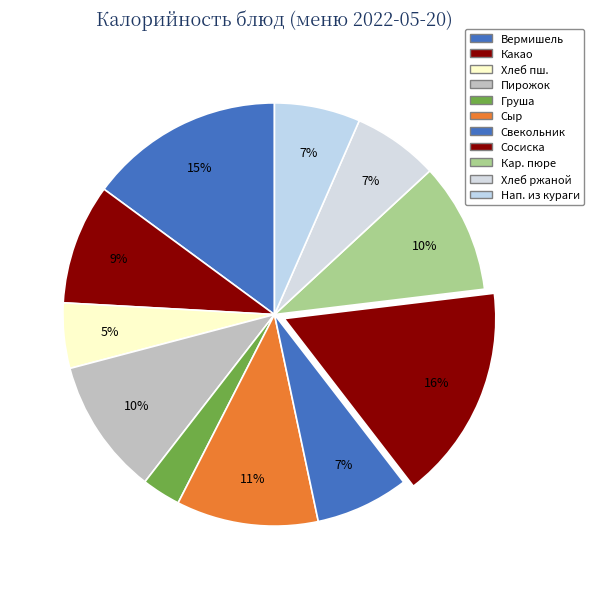

How many segments does this pie chart have?

11